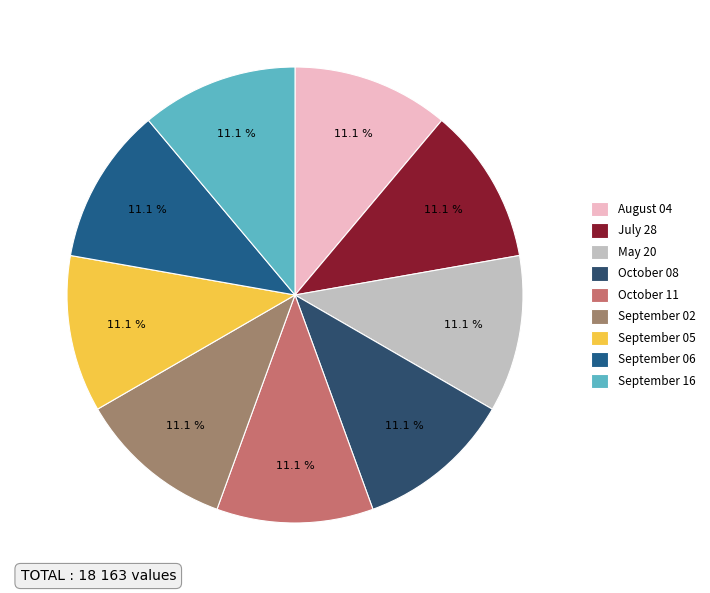

Combined, what portion of the pie is September 05 and October 11?

22.2%